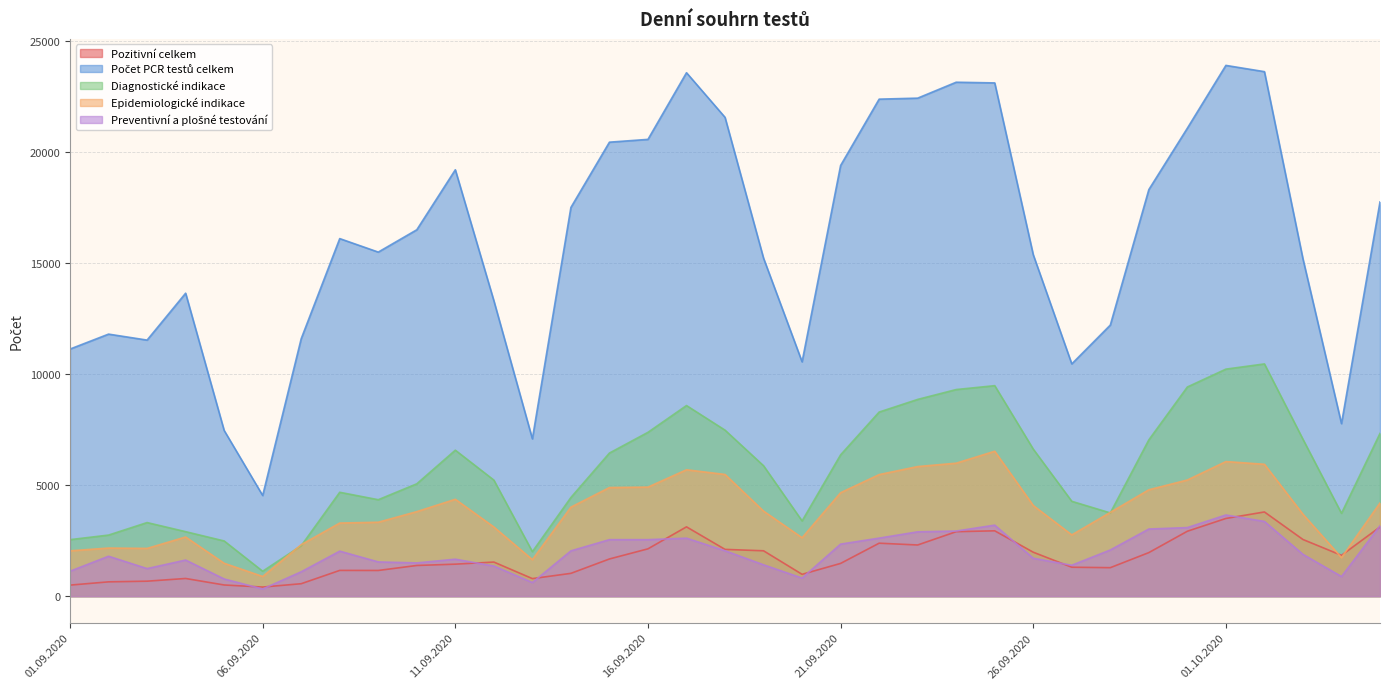

How many lines are shown in the chart?

5